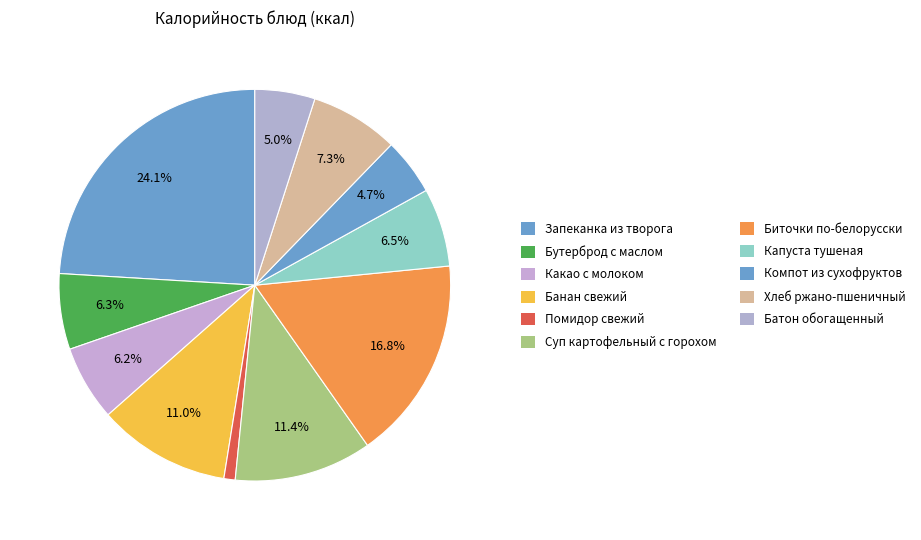

Count the number of slices in the pie.

11